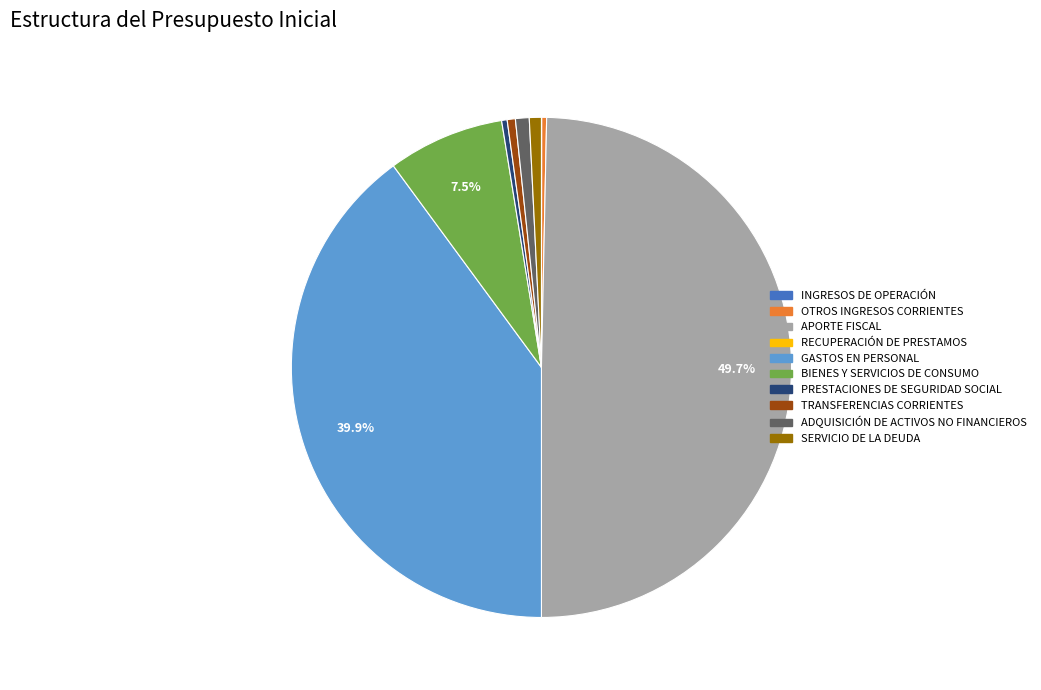

Is ADQUISICIÓN DE ACTIVOS NO FINANCIEROS the majority of the pie?

No